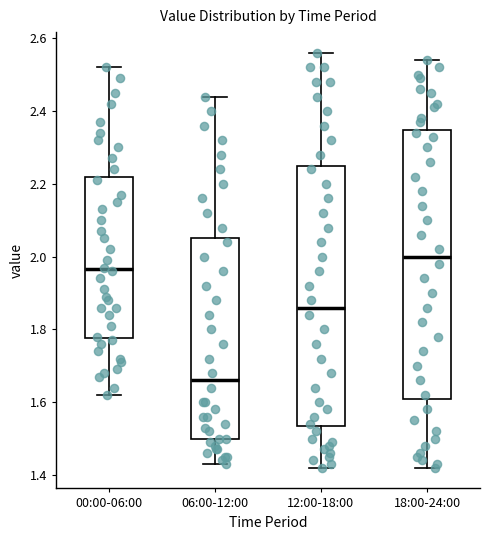

Reading left to right, read every box against the y-axis: the position of its median line, the range the box covers, and the ends of its whiskers. The values are not printed on the chart, so give them approximately, as read against the axis.

00:00-06:00: median 1.96, box 1.78 to 2.22, whiskers 1.62 to 2.52
06:00-12:00: median 1.66, box 1.50 to 2.06, whiskers 1.44 to 2.44
12:00-18:00: median 1.86, box 1.54 to 2.26, whiskers 1.42 to 2.56
18:00-24:00: median 2.00, box 1.62 to 2.34, whiskers 1.42 to 2.54